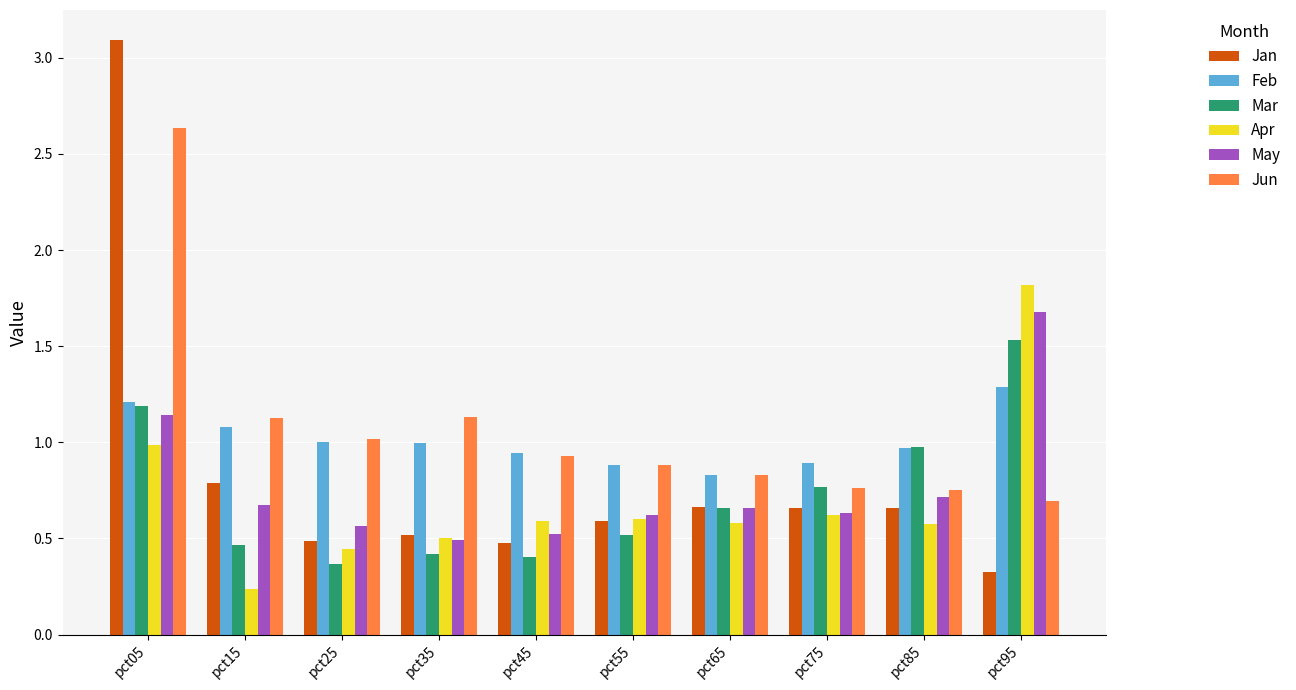

At which label does Apr reach its minimum?

pct15